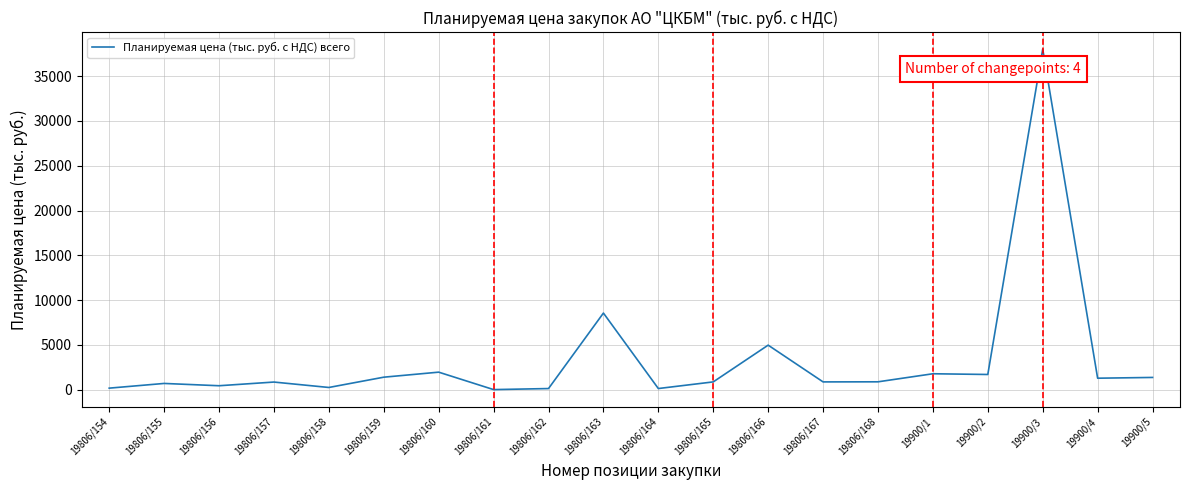

What is the change in value from 19806/159 to 19900/3?

+36620.5